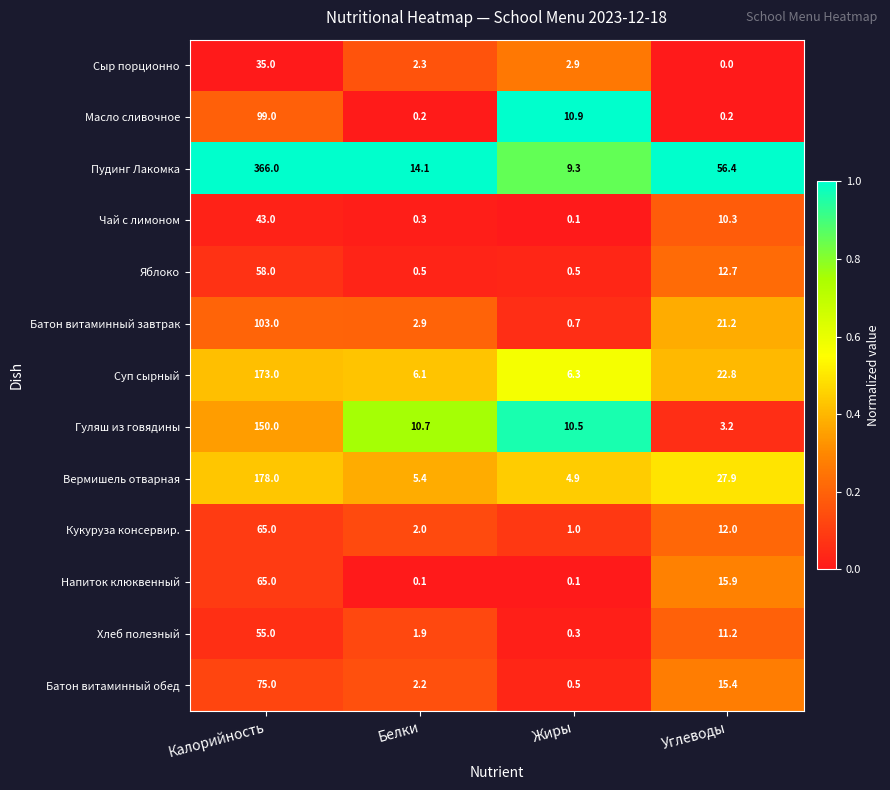

What is the difference between the maximum and second lowest values in the Яблоко series?

57.5